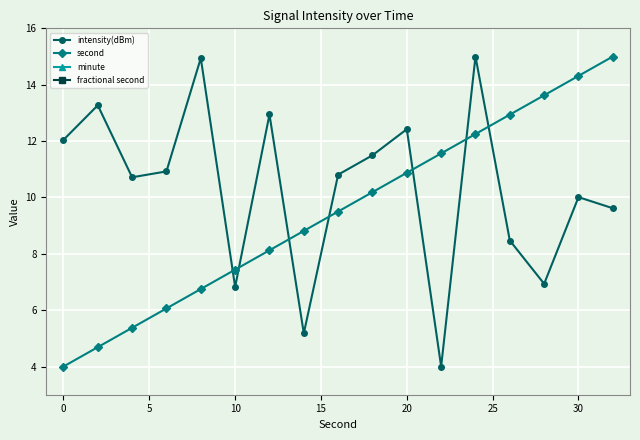

In intensity(dBm), how many points are lower than both neighbors (excluding endpoints)?

5